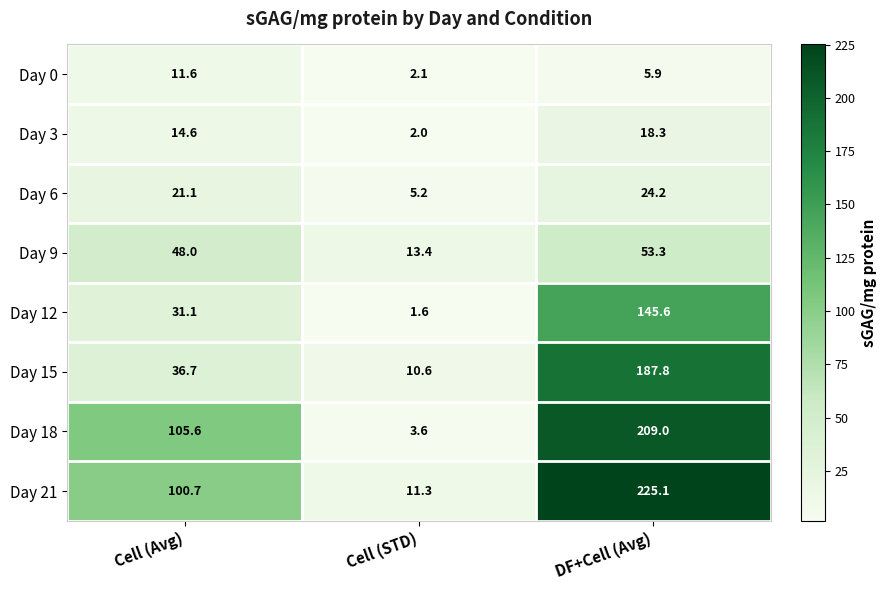

Reading right to left, extract all data points from this chart.

Day 0: 5.9	2.1	11.6
Day 3: 18.3	2.0	14.6
Day 6: 24.2	5.2	21.1
Day 9: 53.3	13.4	48.0
Day 12: 145.6	1.6	31.1
Day 15: 187.8	10.6	36.7
Day 18: 209.0	3.6	105.6
Day 21: 225.1	11.3	100.7